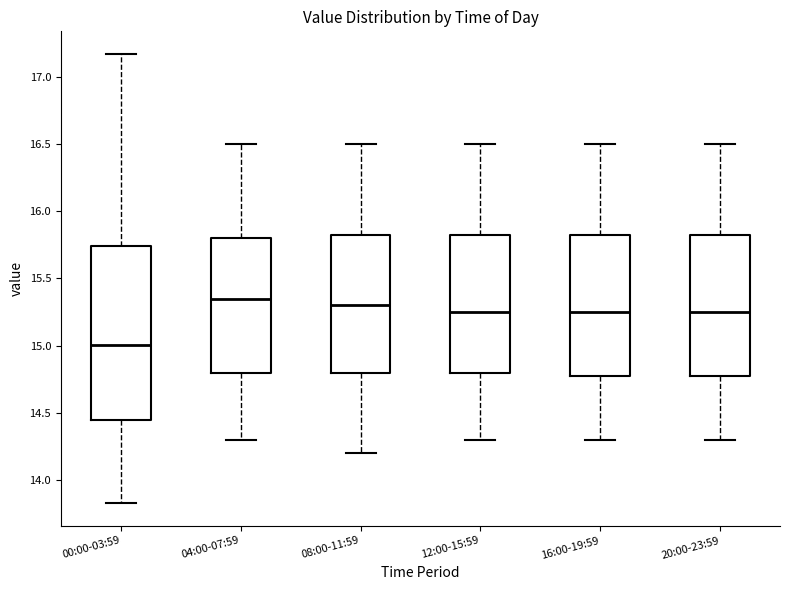

Comparing the boxes themselves (not the whiskers), which one is the tallest?

00:00-03:59